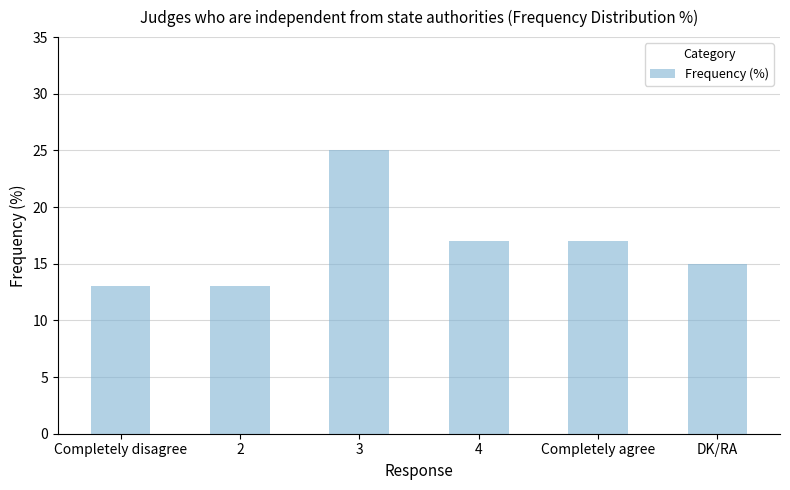

How many values are below 17?

3